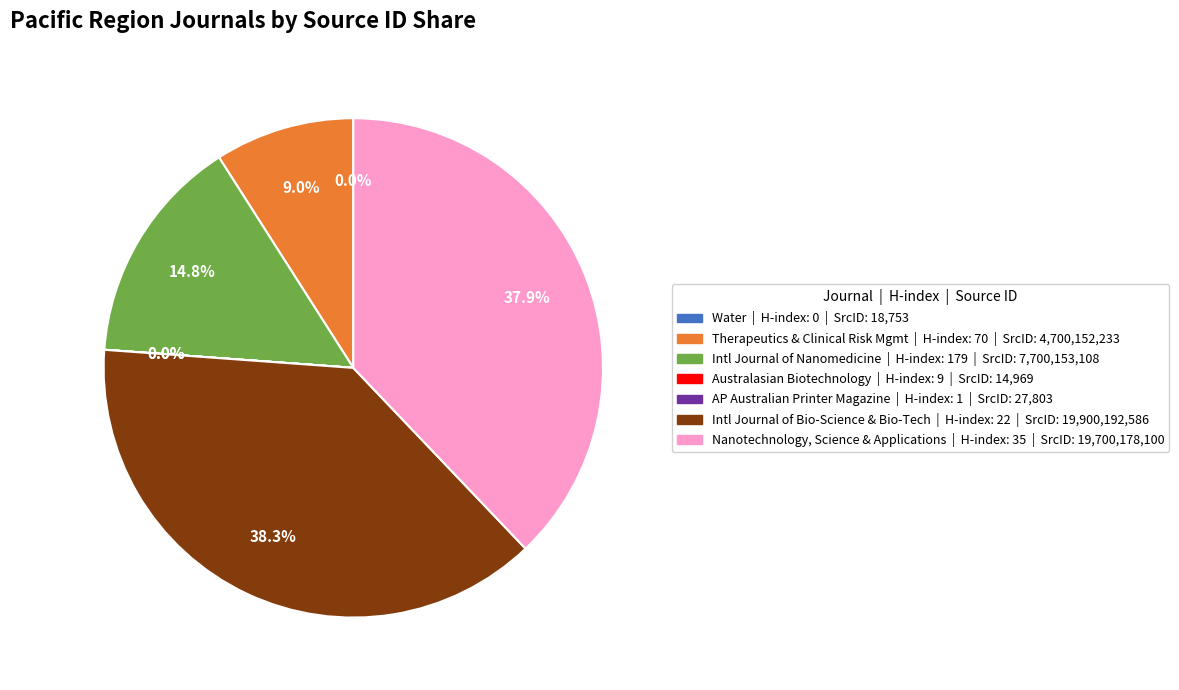

Is there any slice that represents more than half of the pie?

No